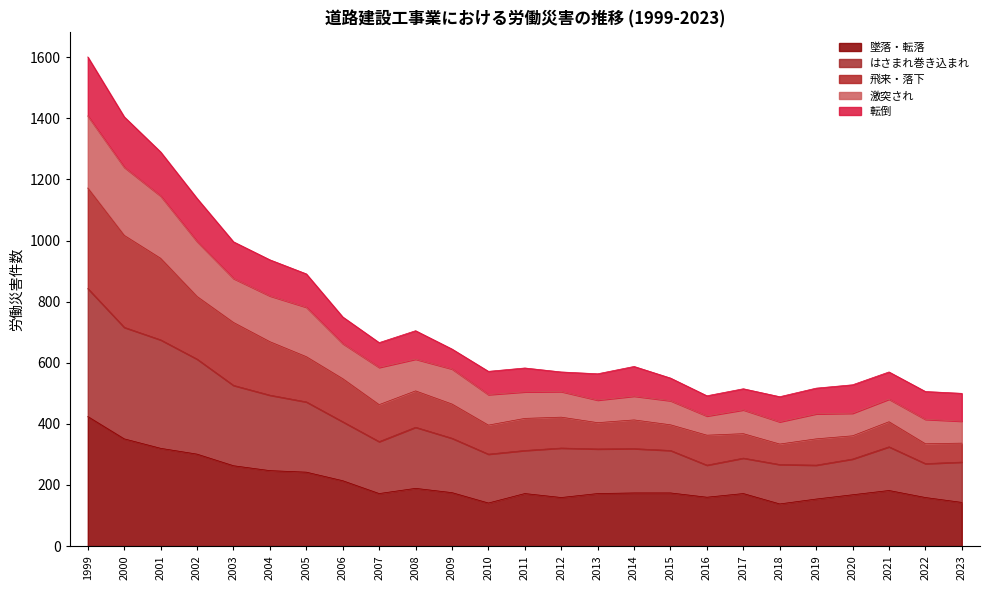

What are all the series names shown in the legend?

墜落・転落, はさまれ巻き込まれ, 飛来・落下, 激突され, 転倒